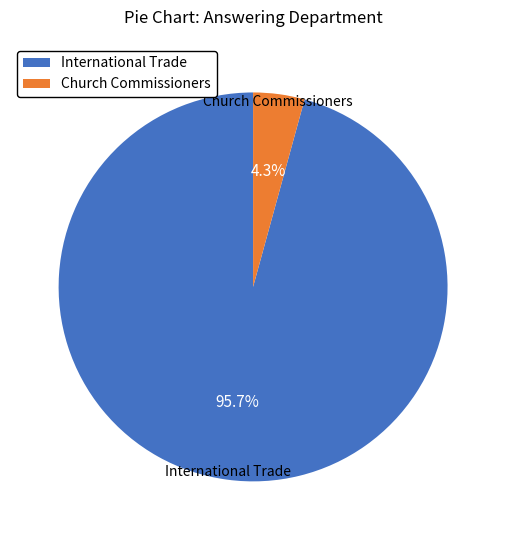

To the nearest percent, what is the combined percentage of International Trade and Church Commissioners?

100%